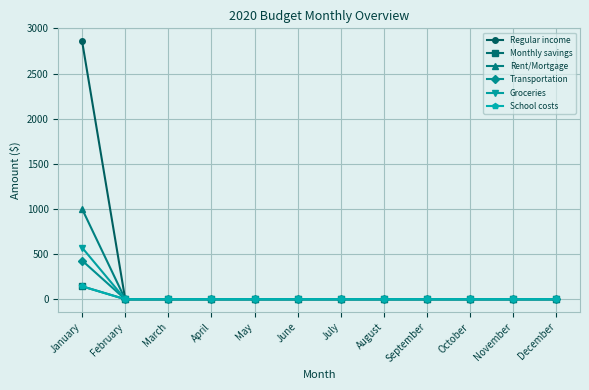

Does the chart have visible grid lines?

Yes